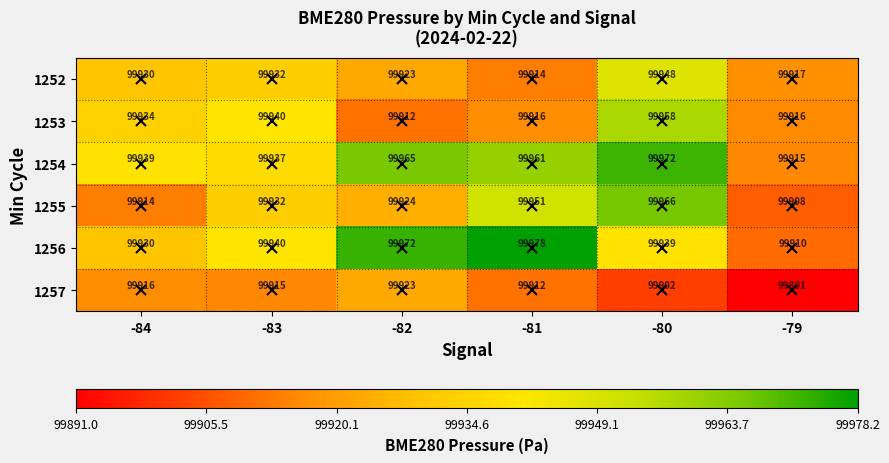

What is the maximum value for 1256?

99978